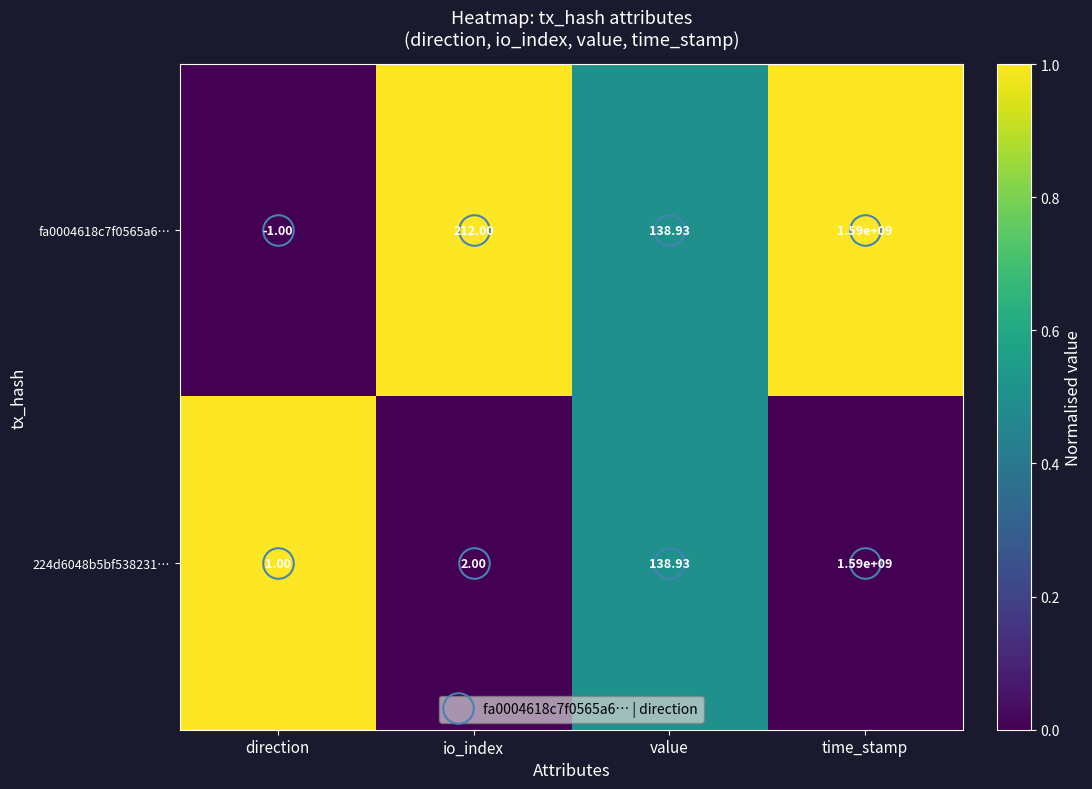

How many distinct data groups are displayed?

2